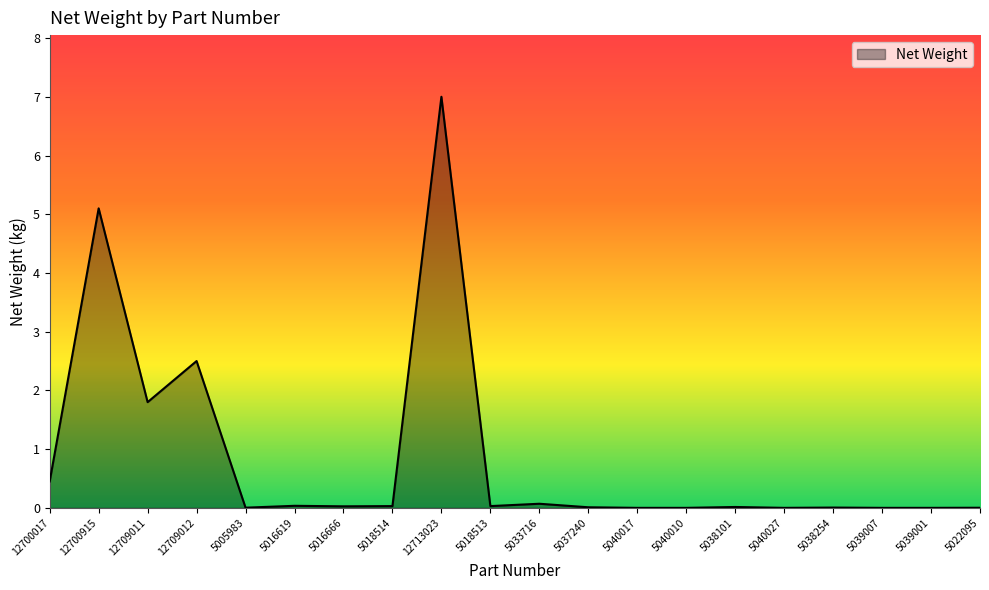

True or false: the data shows -4.1 at 5040017.

False